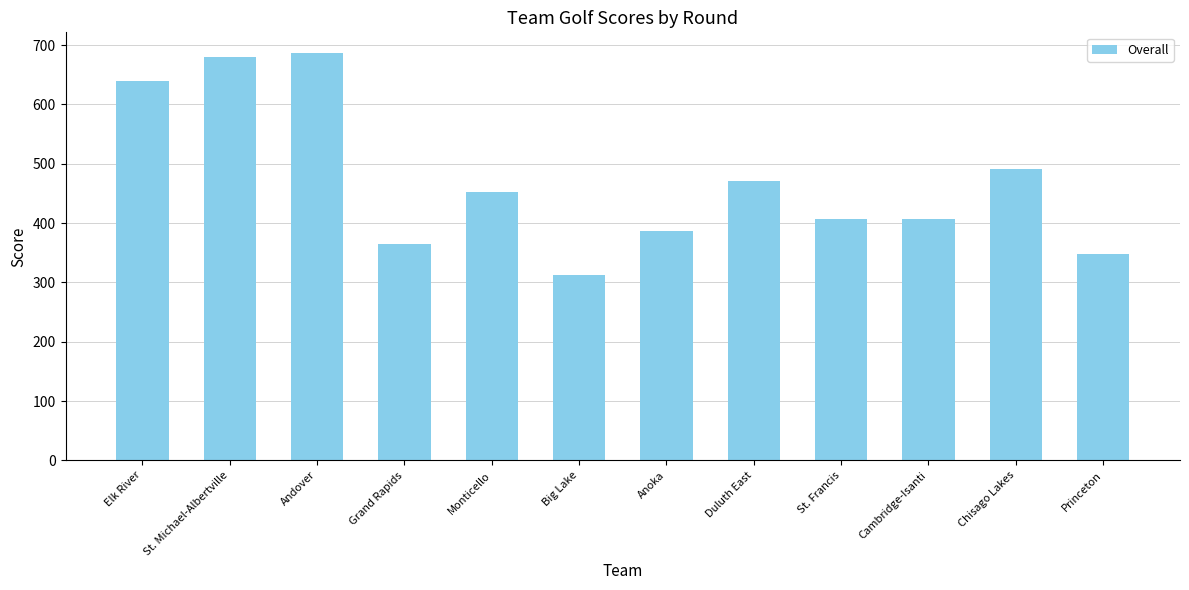

Does the chart contain stacked bars?

No